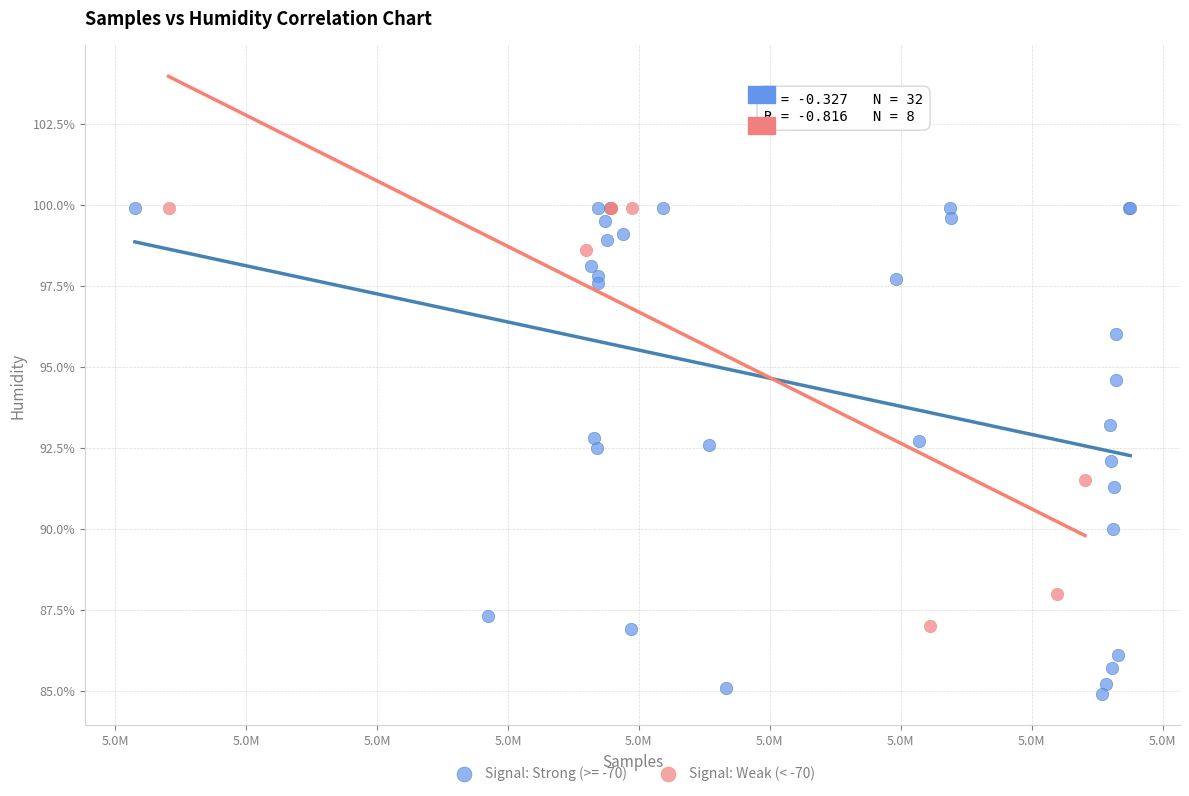

Which series has the widest spread of Y values?

Signal: Strong (>= -70)